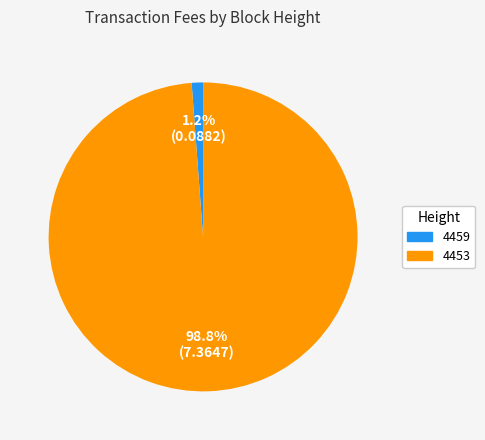

What percentage is NOT represented by 4459?

98.8%